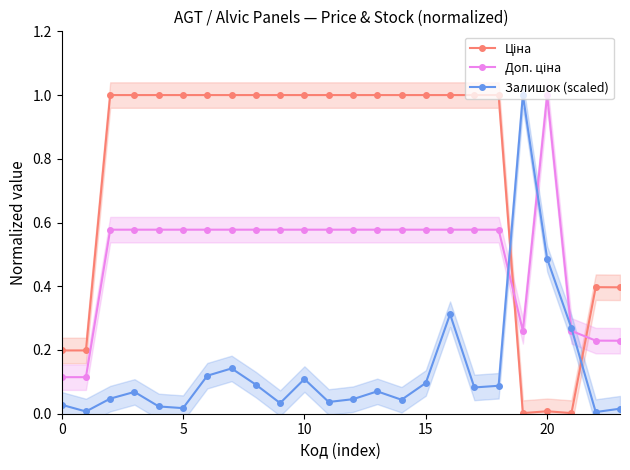

Reading right to left, what are all the values shown in this chart?

Ціна: 0.4	0.4	0.0	0.0	0.0	1.0	1.0	1.0	1.0	1.0	1.0	1.0	1.0	1.0	1.0	1.0	1.0	1.0	1.0	1.0	1.0	1.0	0.2	0.2
Доп. ціна: 0.2	0.2	0.3	1.0	0.3	0.6	0.6	0.6	0.6	0.6	0.6	0.6	0.6	0.6	0.6	0.6	0.6	0.6	0.6	0.6	0.6	0.6	0.1	0.1
Залишок (scaled): 0.0	0.0	0.3	0.5	1.0	0.1	0.1	0.3	0.1	0.0	0.1	0.0	0.0	0.1	0.0	0.1	0.1	0.1	0.0	0.0	0.1	0.0	0.0	0.0